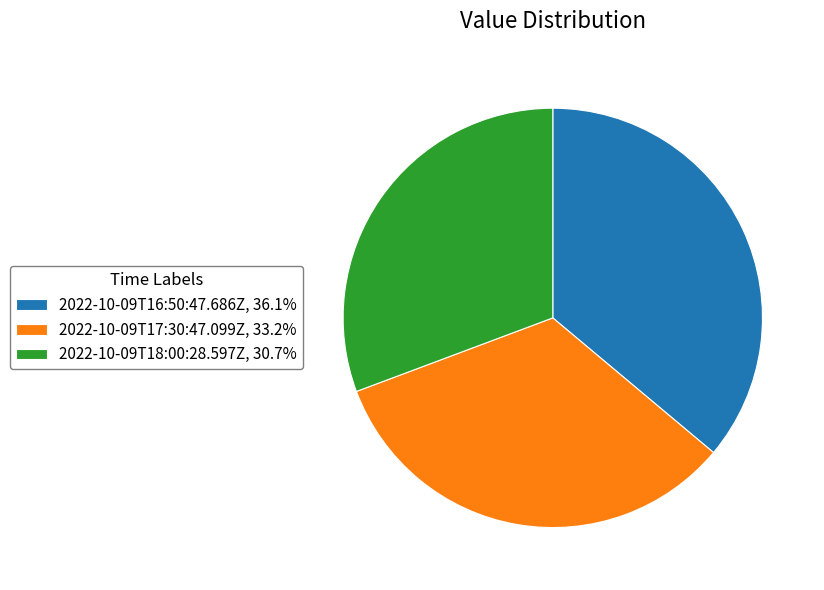

Which category has the smallest portion of the pie?

2022-10-09T18:00:28.597Z